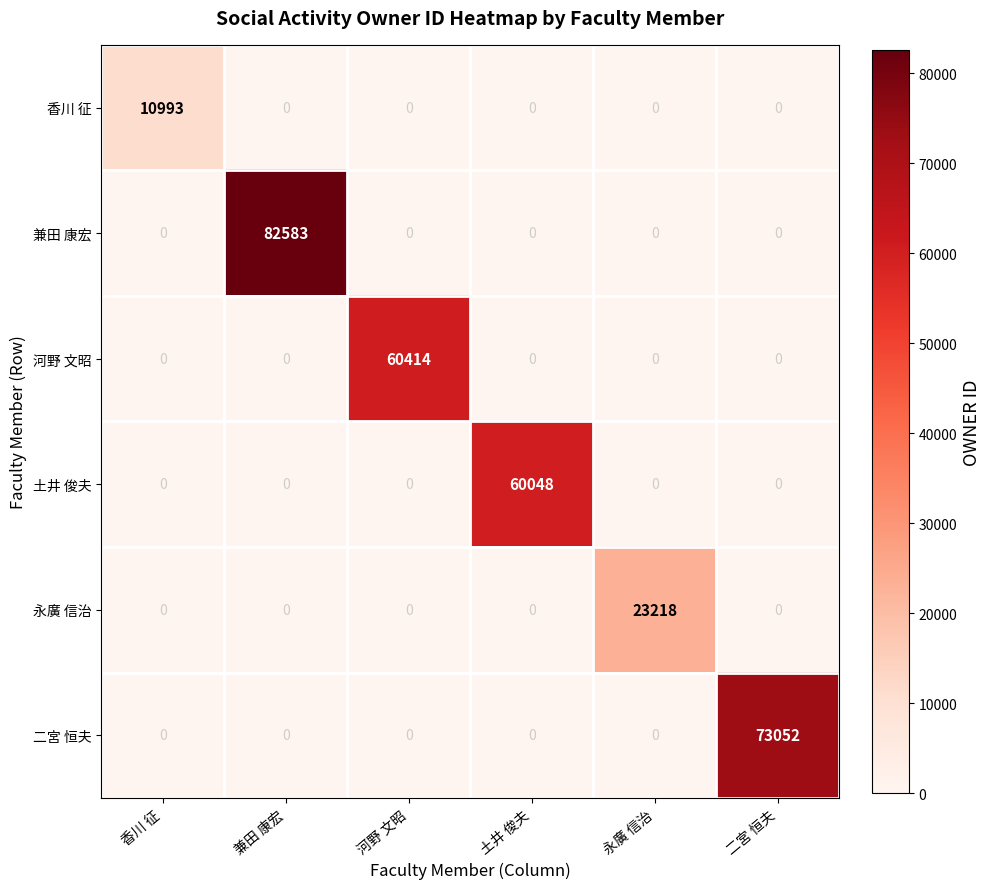

Is it true that 香川 征 equals 10993 at 香川 征?

True